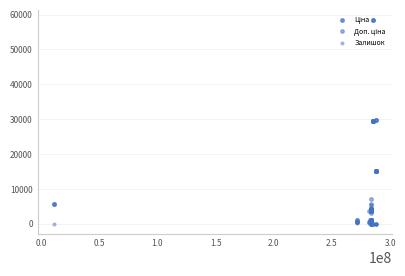

How many interior local peaks does the Ціна series have?

2